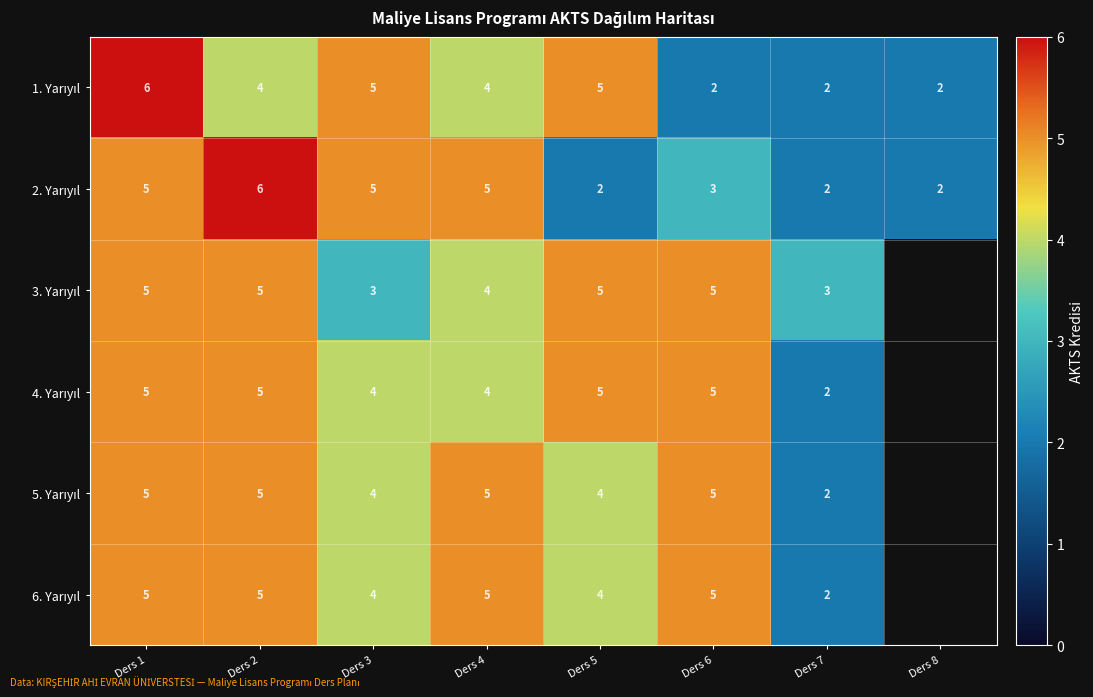

What is the total value across all series at Ders 4?

27